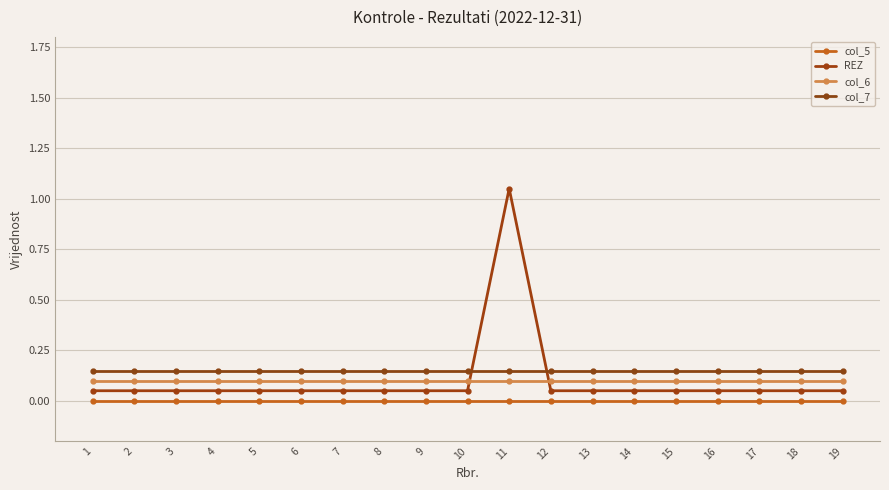

True or false: col_5 and col_6 intersect in this chart.

False